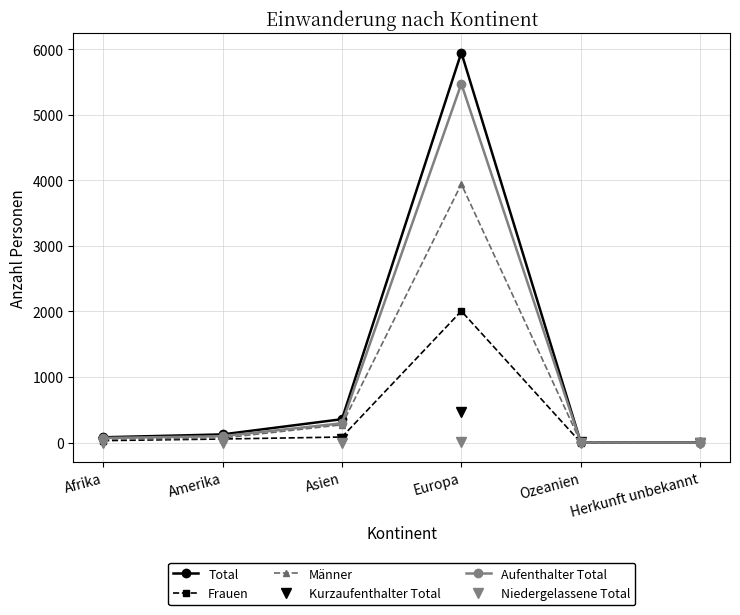

Which series has the largest range (max minus min)?

Total